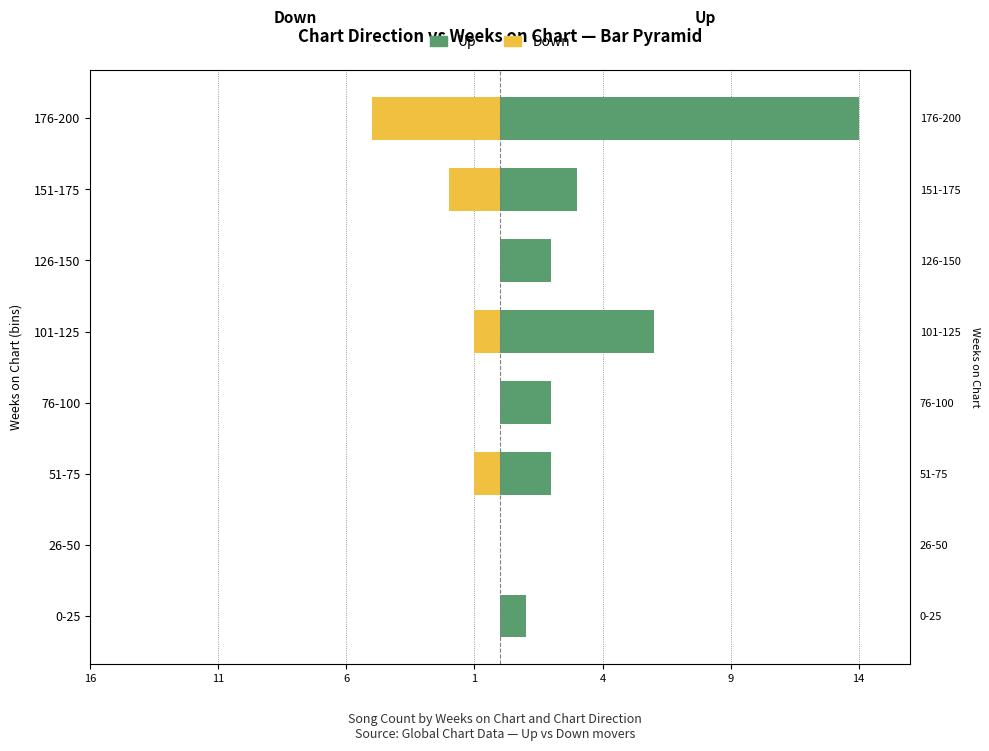

How many Down values are between -1 and 0?

6